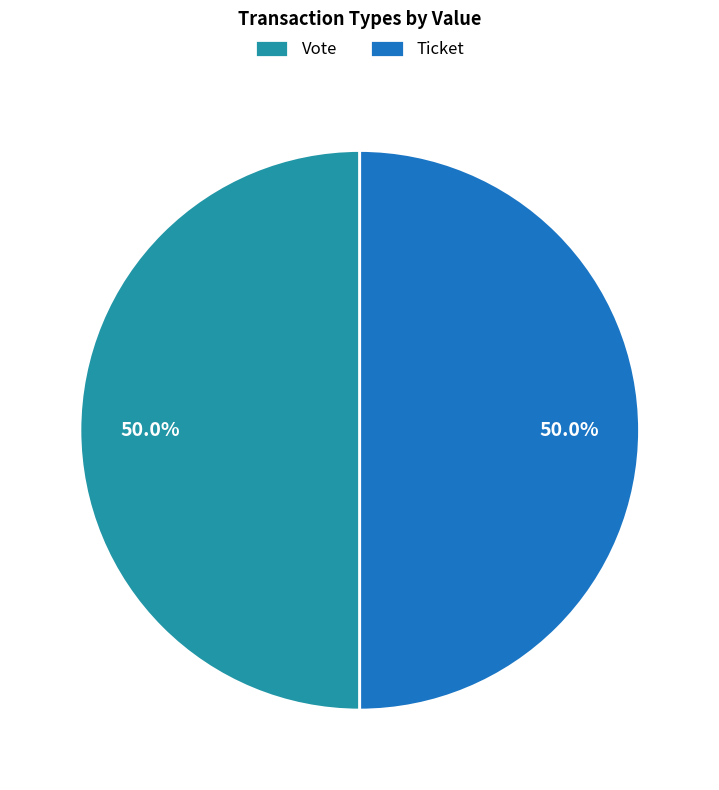

Is it true that Ticket is 11% of the pie?

False